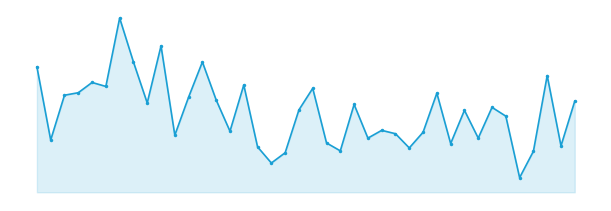

How many points are lower than both their immediate neighbors (excluding endpoints)?

13